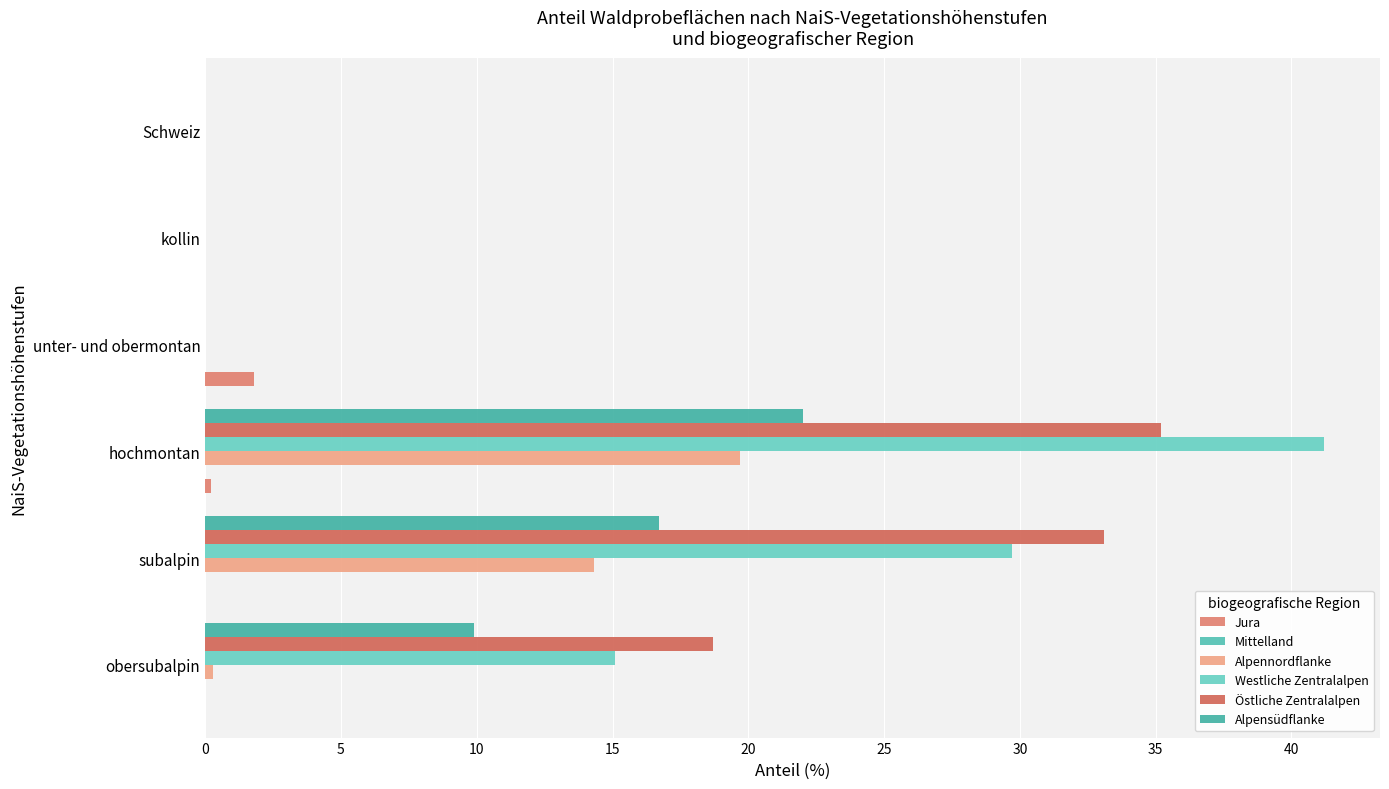

How many series are shown in this chart?

5